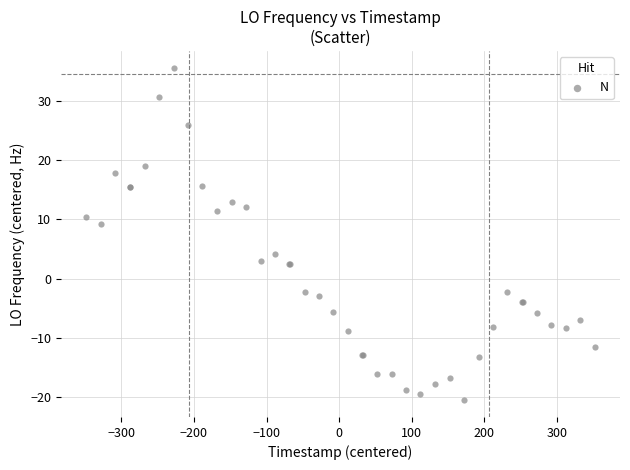

What Y value in the scatter plot is closest to 7?

9.2